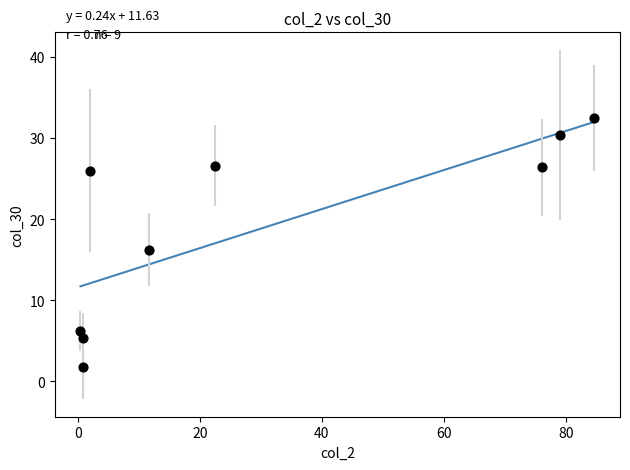

What is the average X value?

30.9